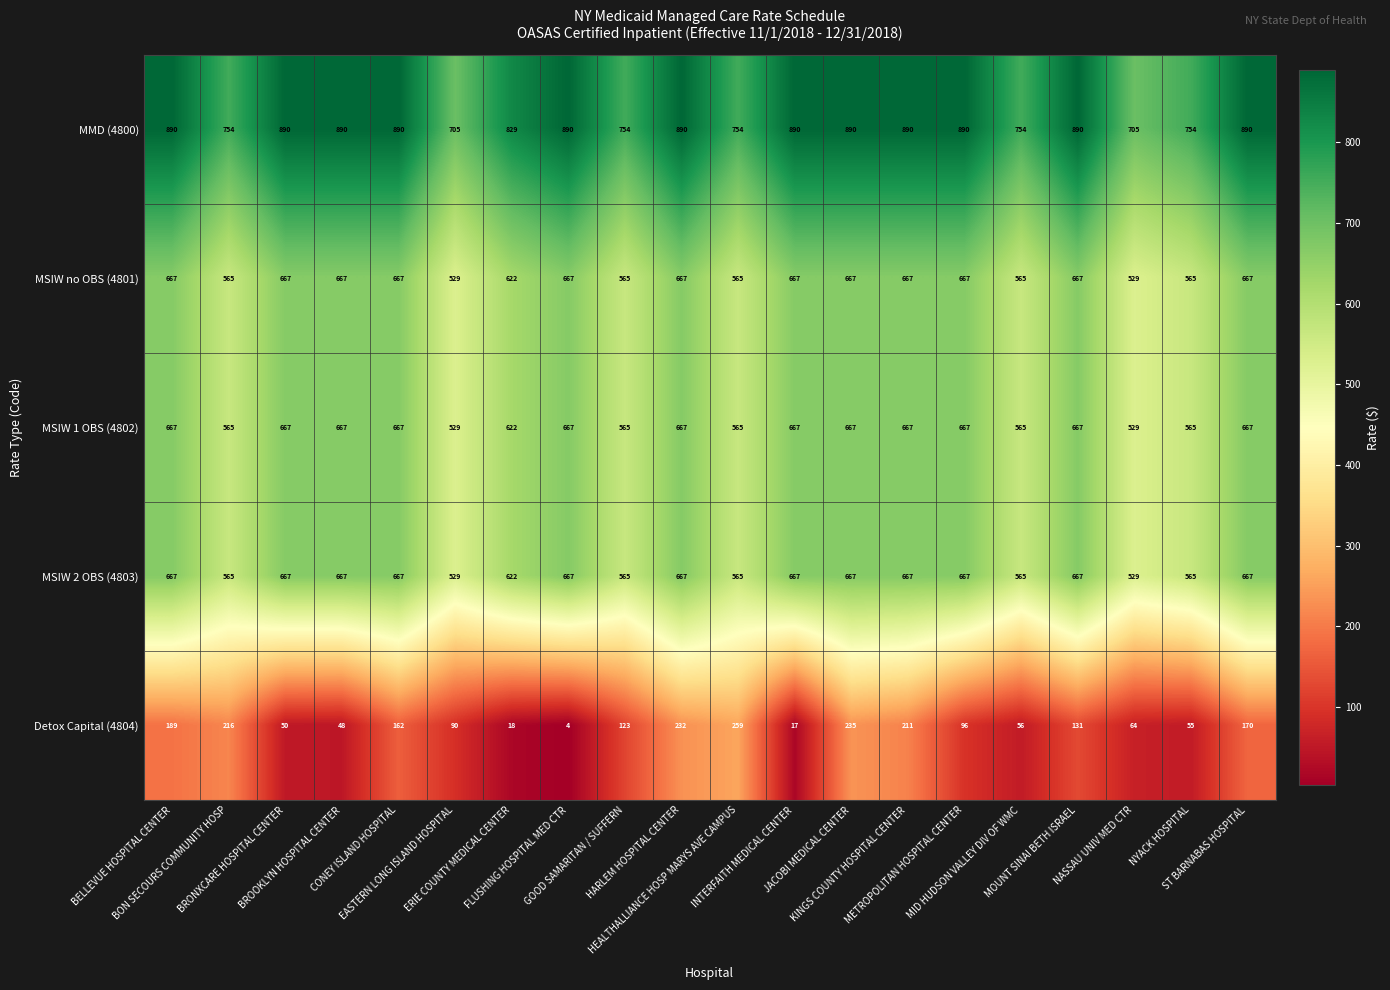

What is the lowest value of the MSIW 1 OBS (4802) series?

529